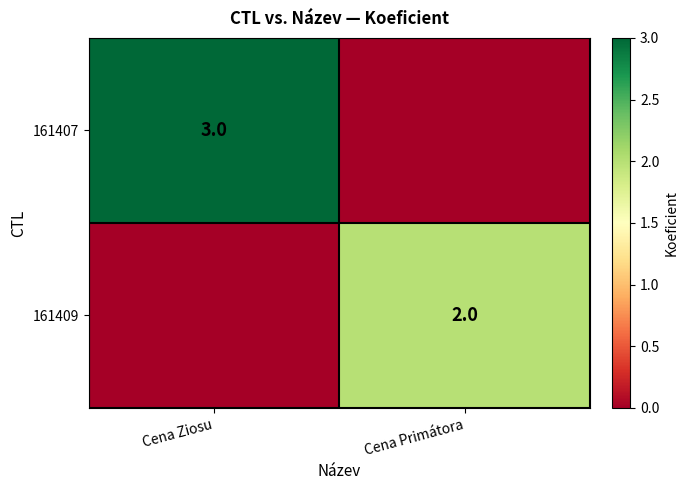

Is it true that 161409 equals 2 at Cena Primátora?

True